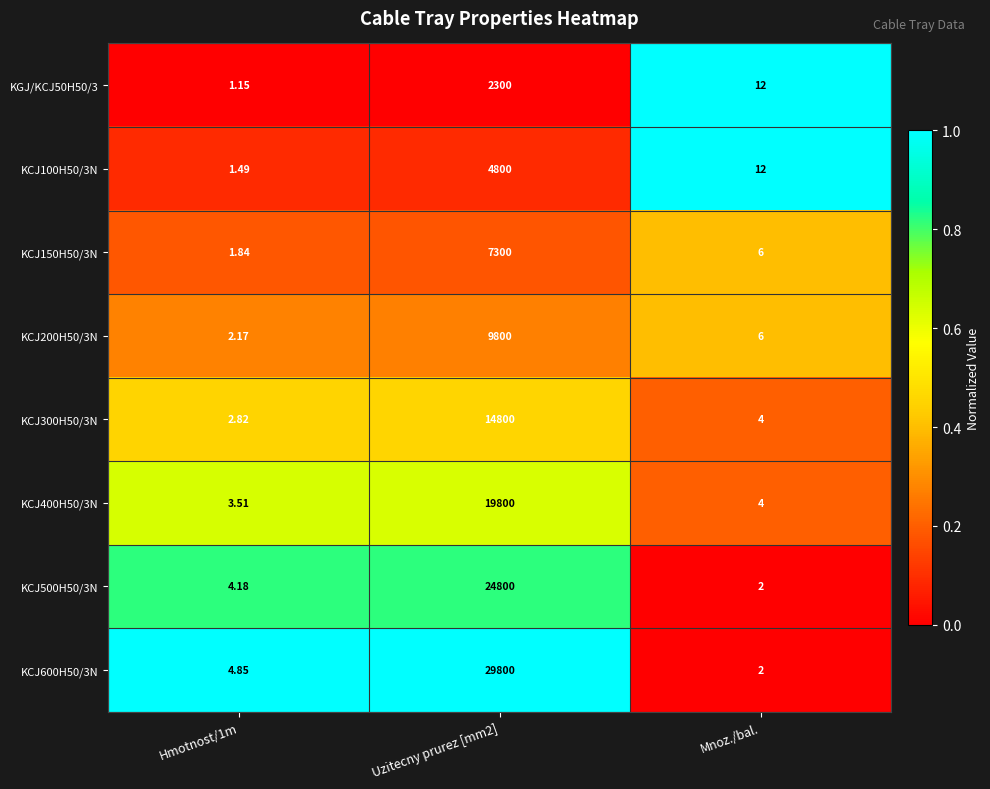

Which category has the lowest value in the KCJ600H50/3N series?

Mnoz./bal.